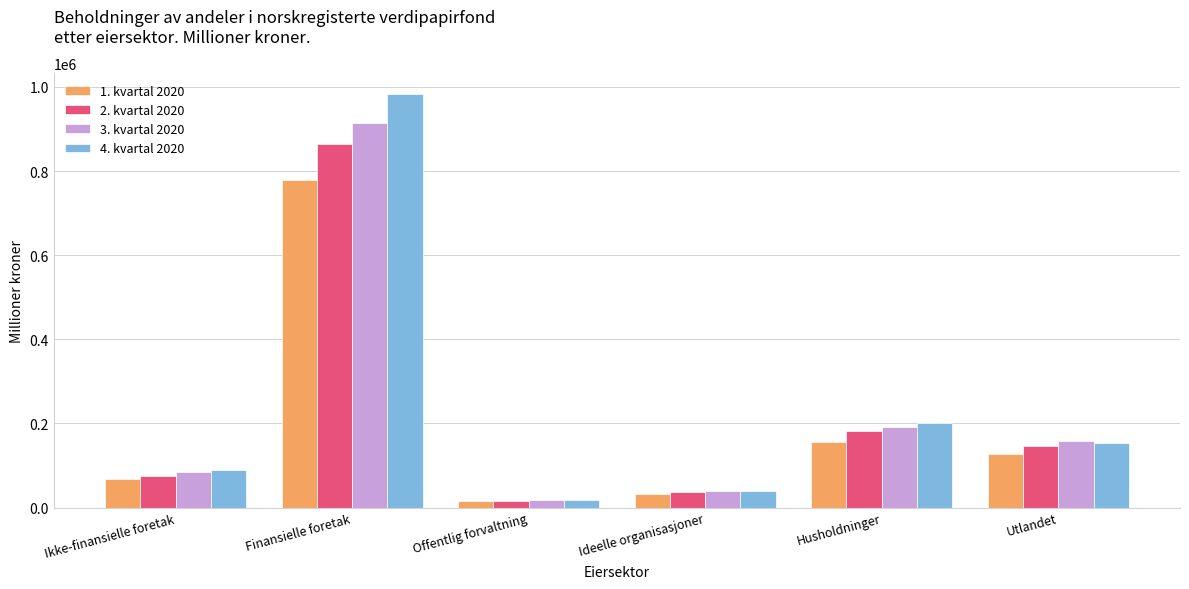

Between Ideelle organisasjoner and Husholdninger, which series saw the biggest shift?

4. kvartal 2020